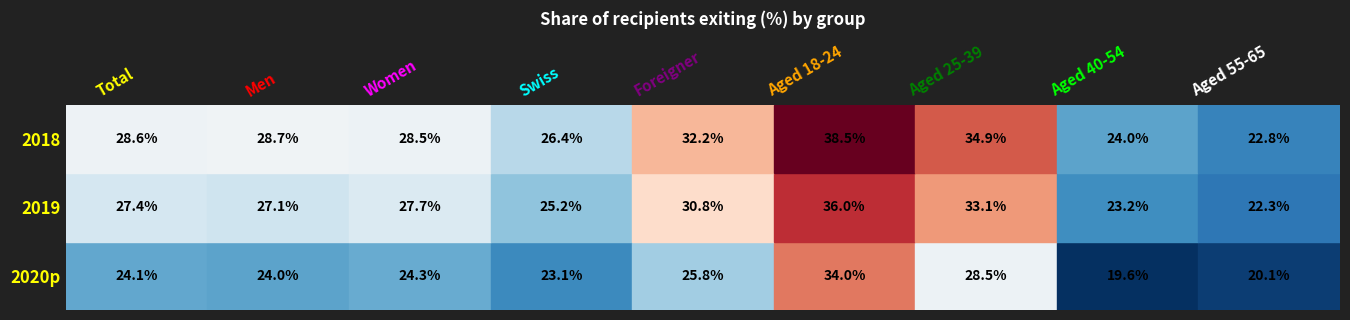

What is the difference between the Women values at 2019 and 2018?

0.8